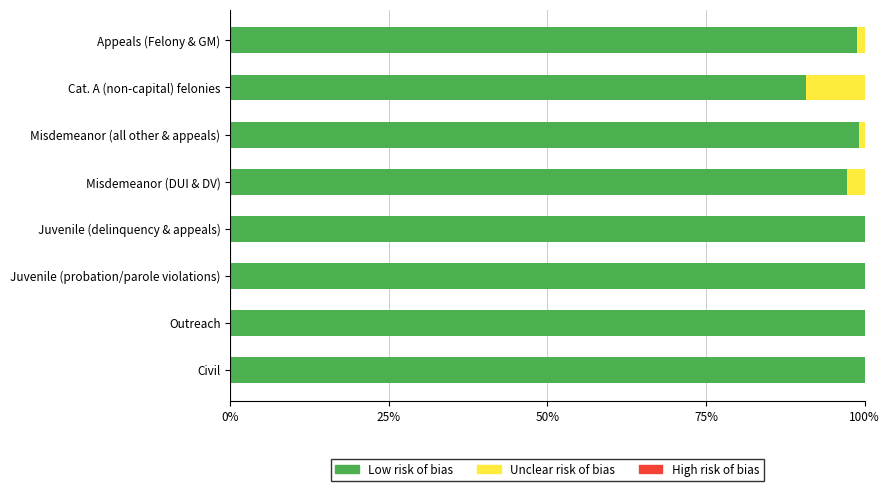

What is the approximate value of Low risk of bias at Outreach?

100.0